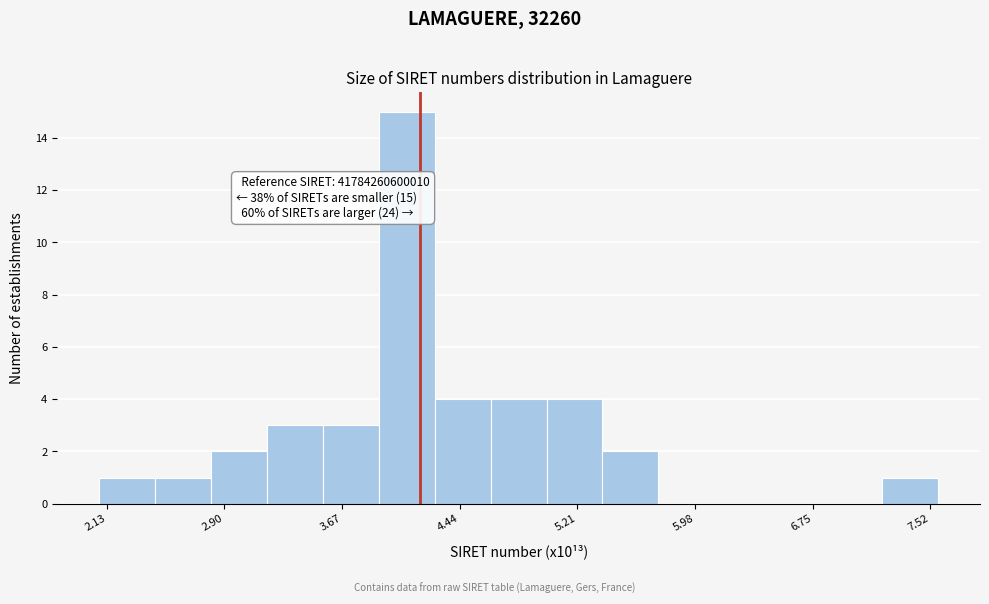

Read against the x-axis, roughly where is the centre of the tallest bar?

4.1